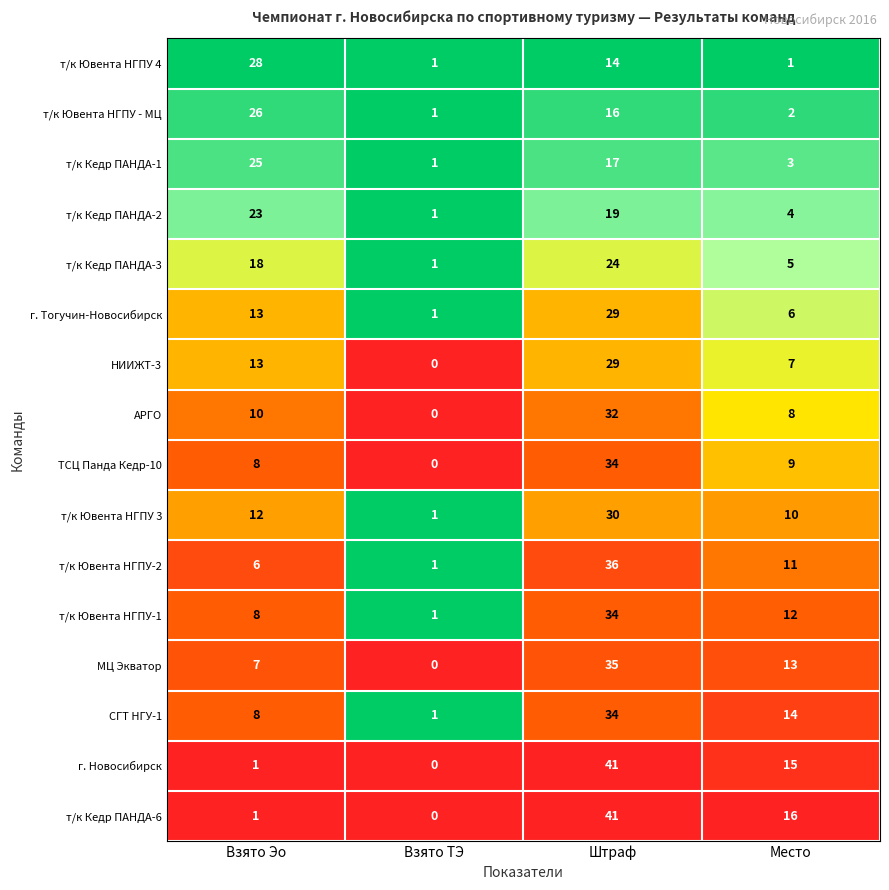

What is the total value across all series at Взято ТЭ?

10